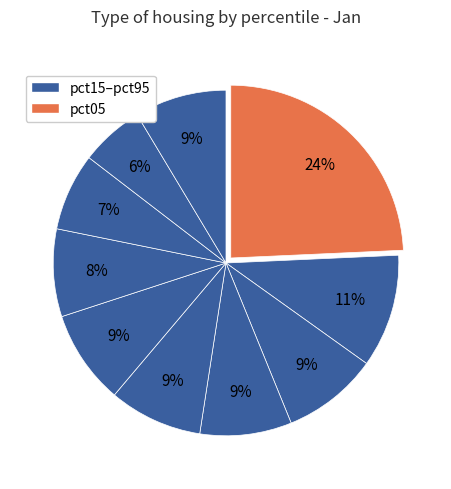

Rank the categories by value from lowest to highest.

pct85, pct75, pct65, pct35, pct95, pct45, pct55, pct25, pct15, pct05